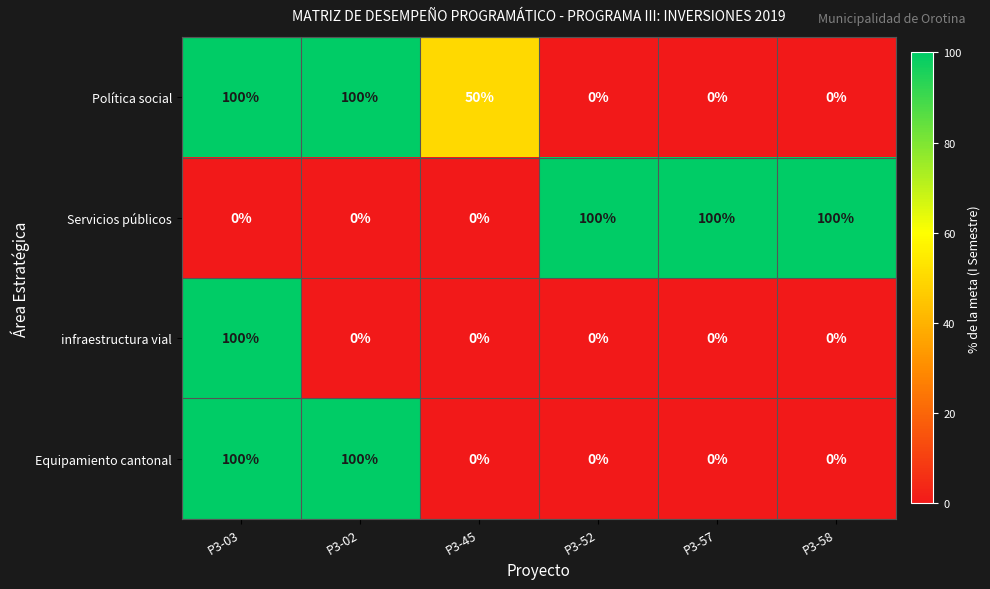

How many categories are shown in the chart?

6